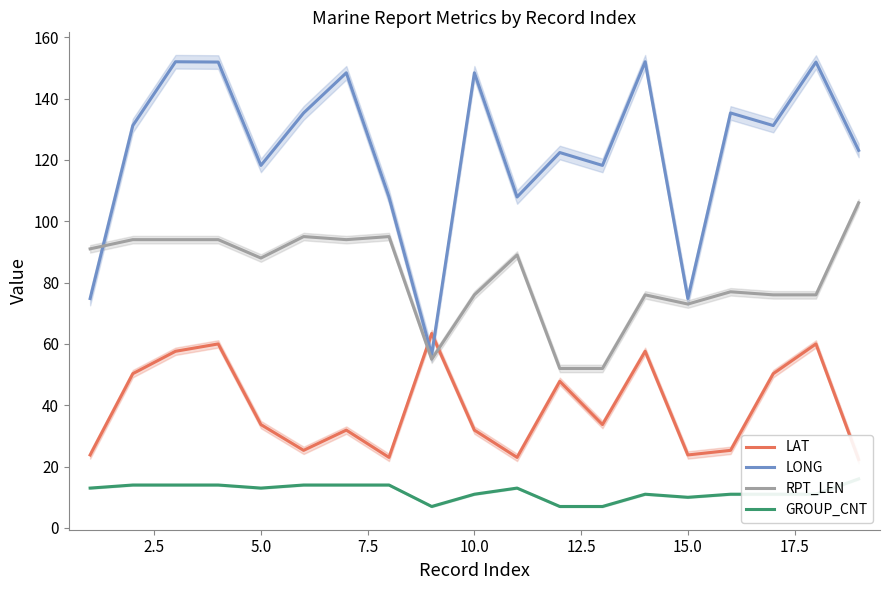

True or false: LONG has more than 0 interior local peaks.

True